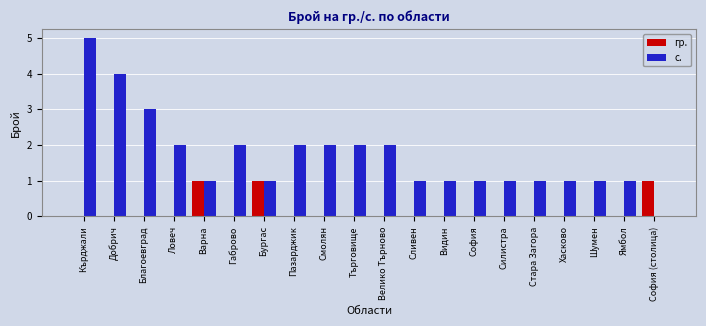

How many distinct data groups are displayed?

2